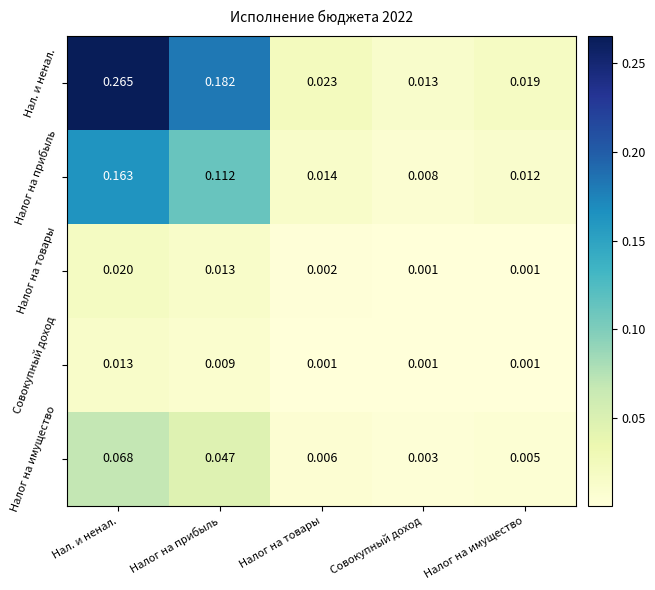

Which series has the largest total across all categories?

Нал. и ненал.